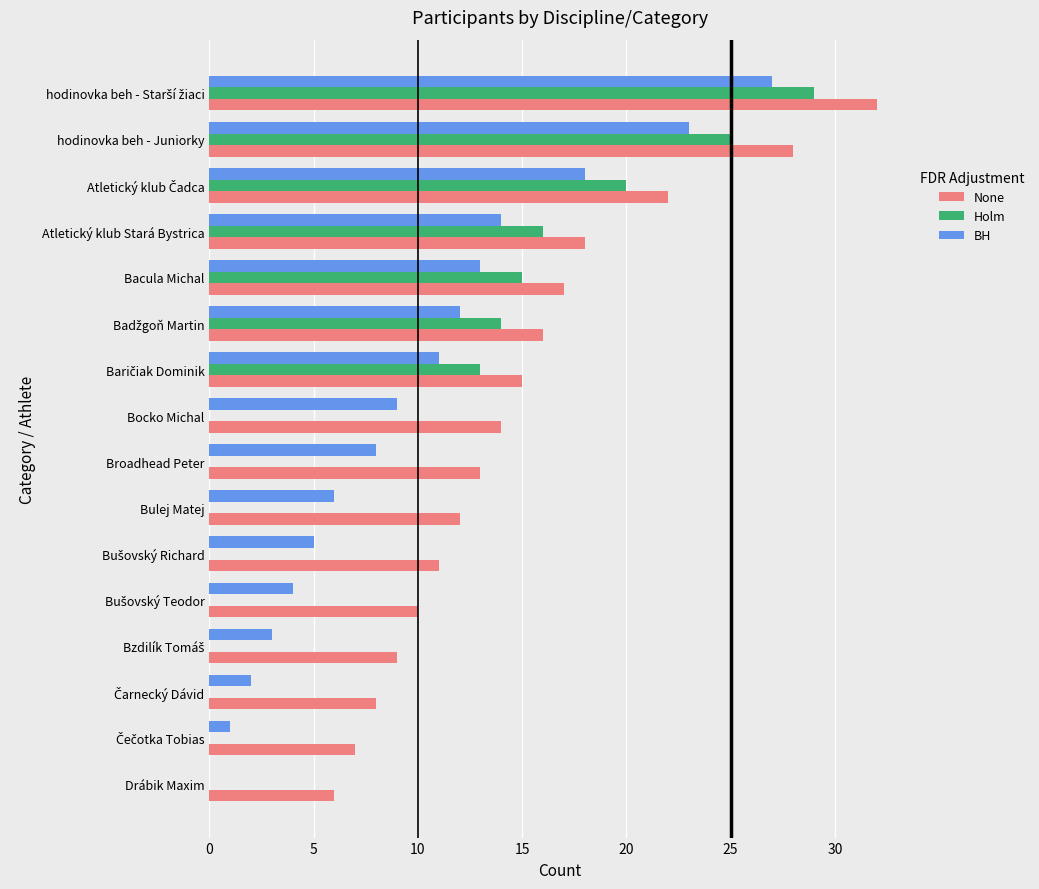

What is the total value across all series at Bocko Michal?

23